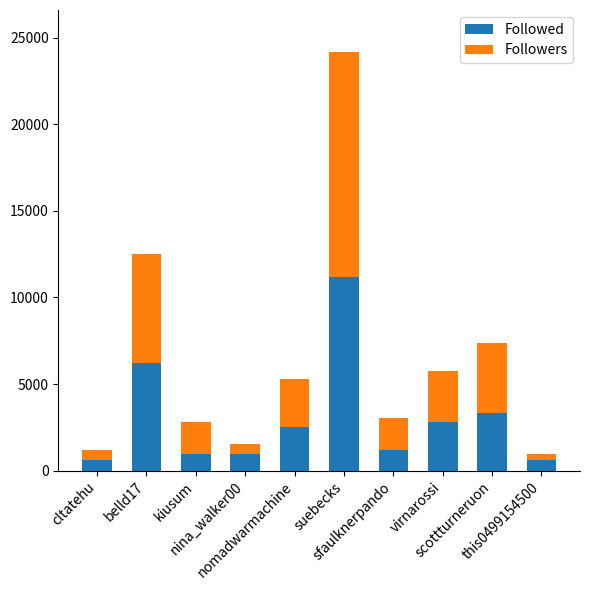

What is the highest value of the Followed series?

11167